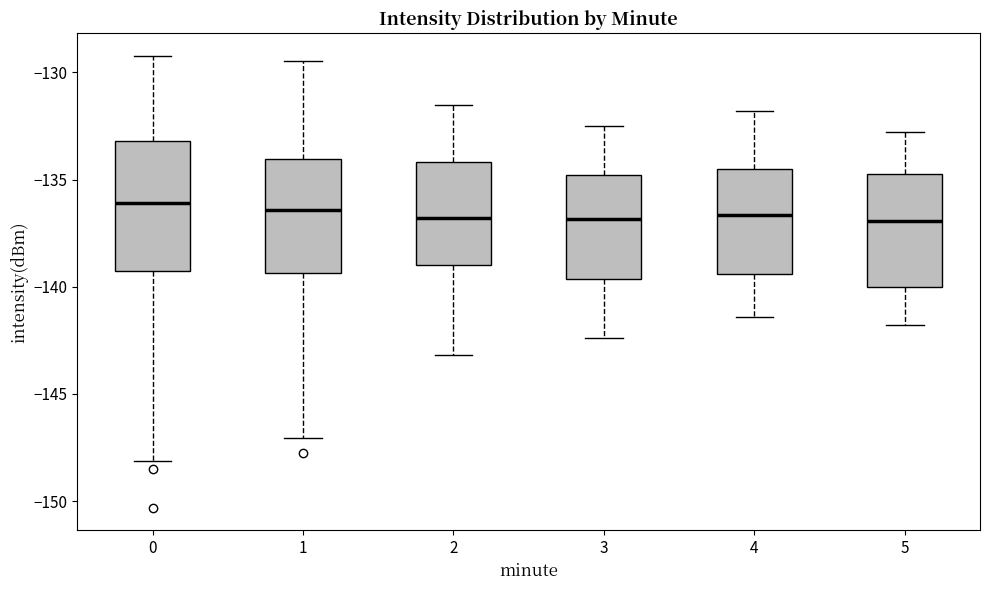

Reading left to right, read every box against the y-axis: the position of its median line, the range the box covers, and the ends of its whiskers. The values are not printed on the chart, so give them approximately, as read against the axis.

0: median -136.0, box -139.5 to -133.0, whiskers -148.0 to -129.0
1: median -136.5, box -139.5 to -134.0, whiskers -147.0 to -129.5
2: median -137.0, box -139.0 to -134.0, whiskers -143.0 to -131.5
3: median -137.0, box -139.5 to -135.0, whiskers -142.5 to -132.5
4: median -136.5, box -139.5 to -134.5, whiskers -141.5 to -132.0
5: median -137.0, box -140.0 to -134.5, whiskers -142.0 to -133.0